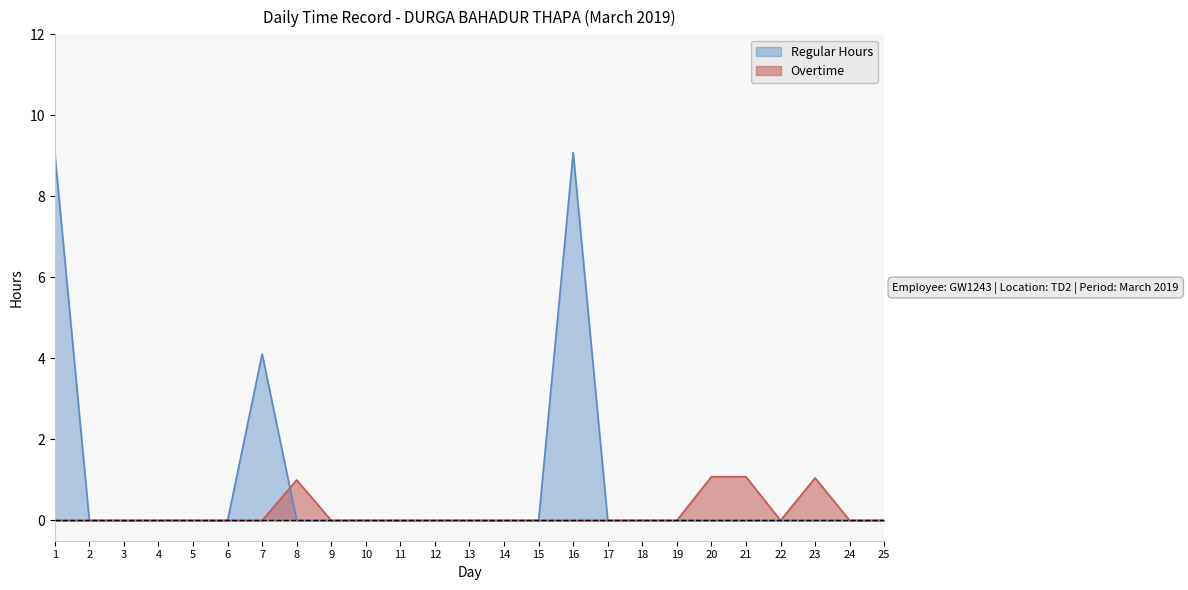

Is it true that Overtime equals 0.0 at 9?

True